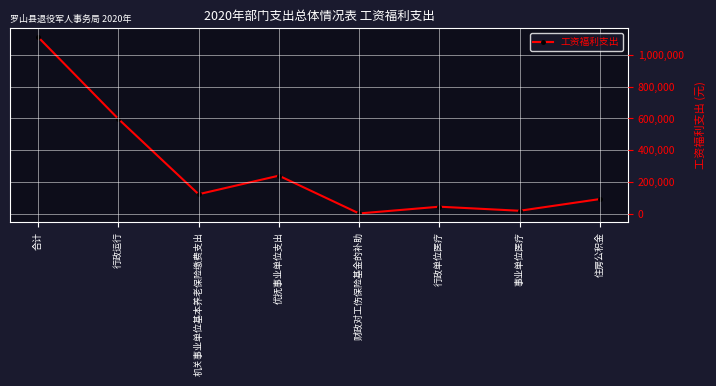

What is the ratio of the value at 优抚事业单位支出 to the value at 住房公积金?

2.6